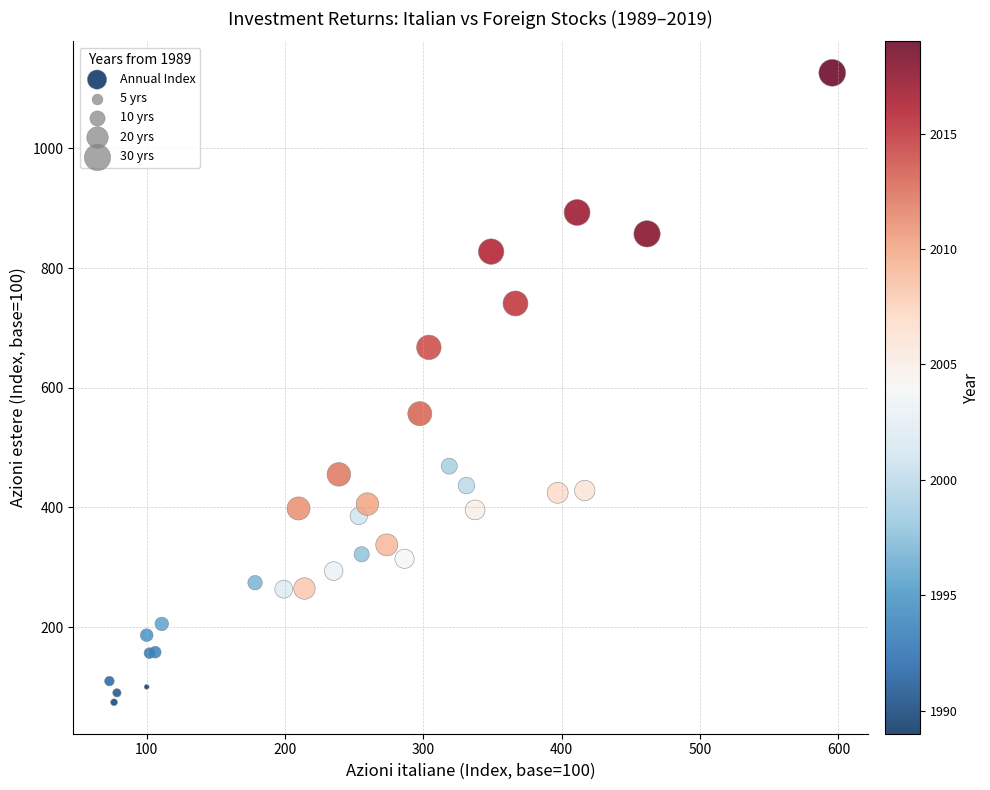

What Y value in the scatter plot is closest to 600?

556.7